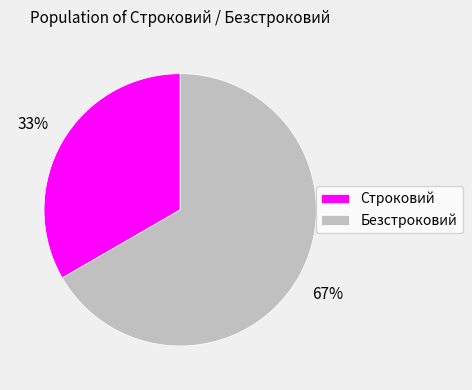

What percentage is the Строковий slice, to the nearest percent?

33%